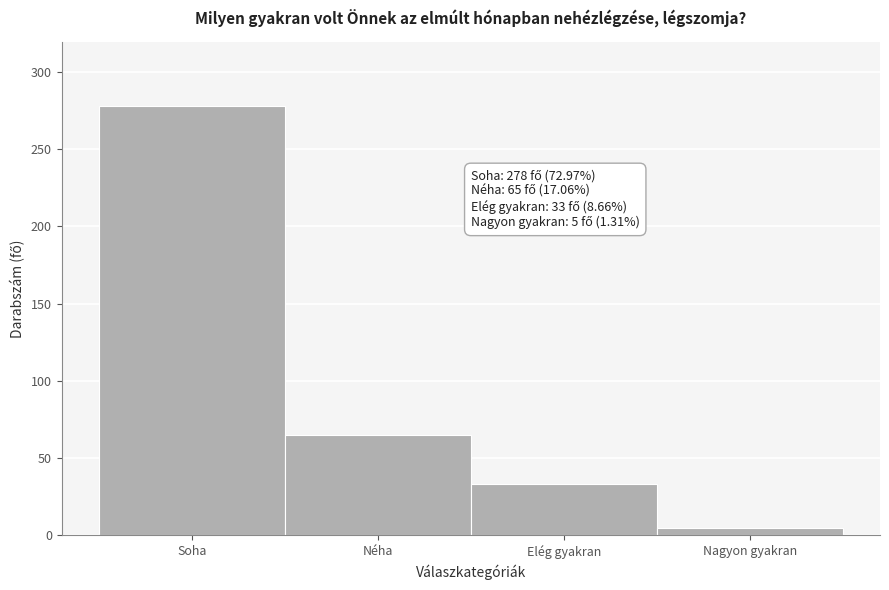

Reading left to right, extract all data points from this chart.

278	65	33	5